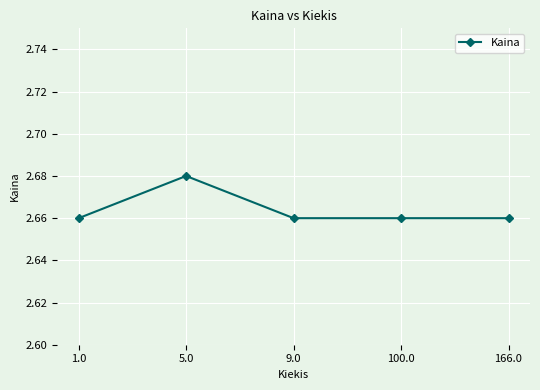

The chart shows a value of 0.8 at 100.0. True or false?

False